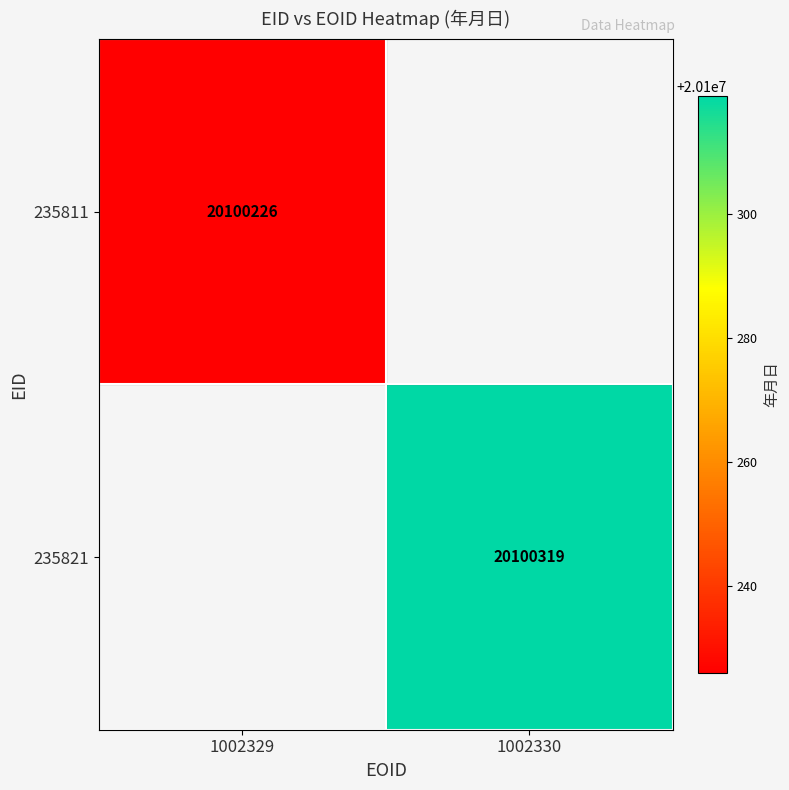

True or false: 235811 has a value of 20100226 at 1002329.

True